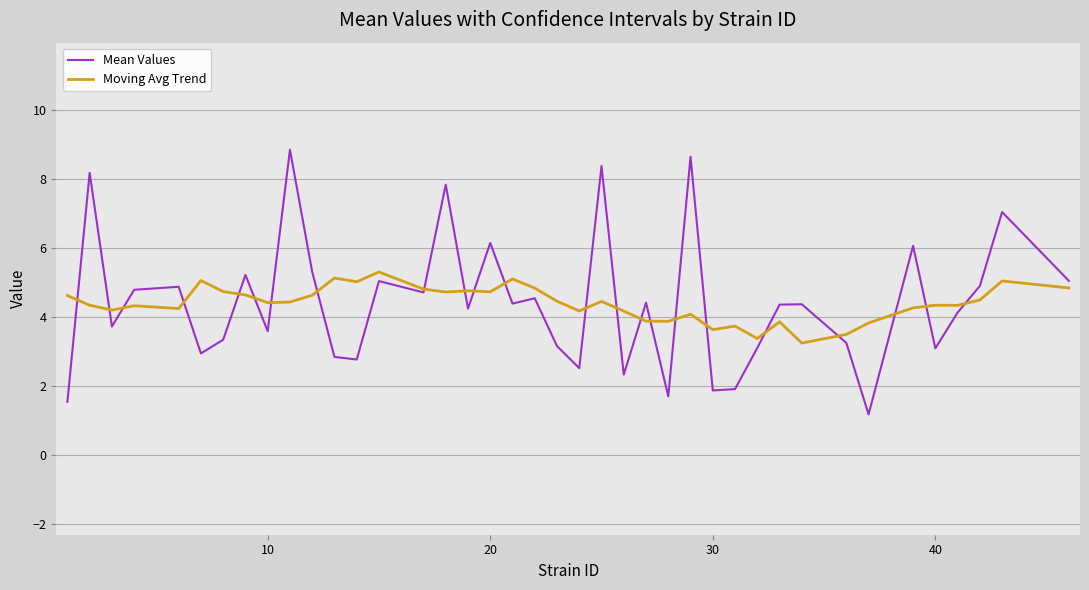

What are all the series names shown in the legend?

Mean Values, Moving Avg Trend